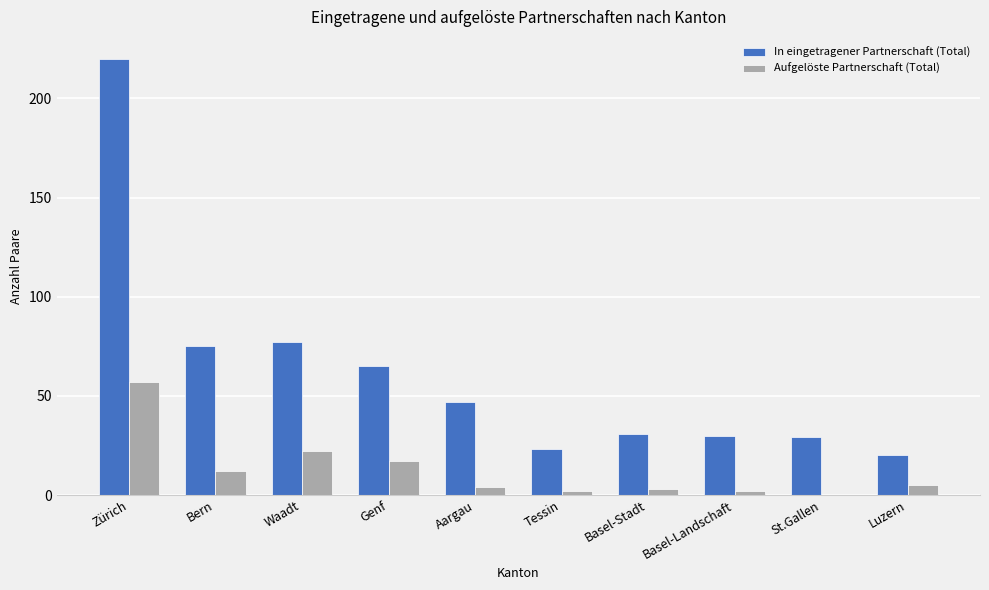

The Aufgelöste Partnerschaft (Total) series shows 17 at Genf. True or false?

True